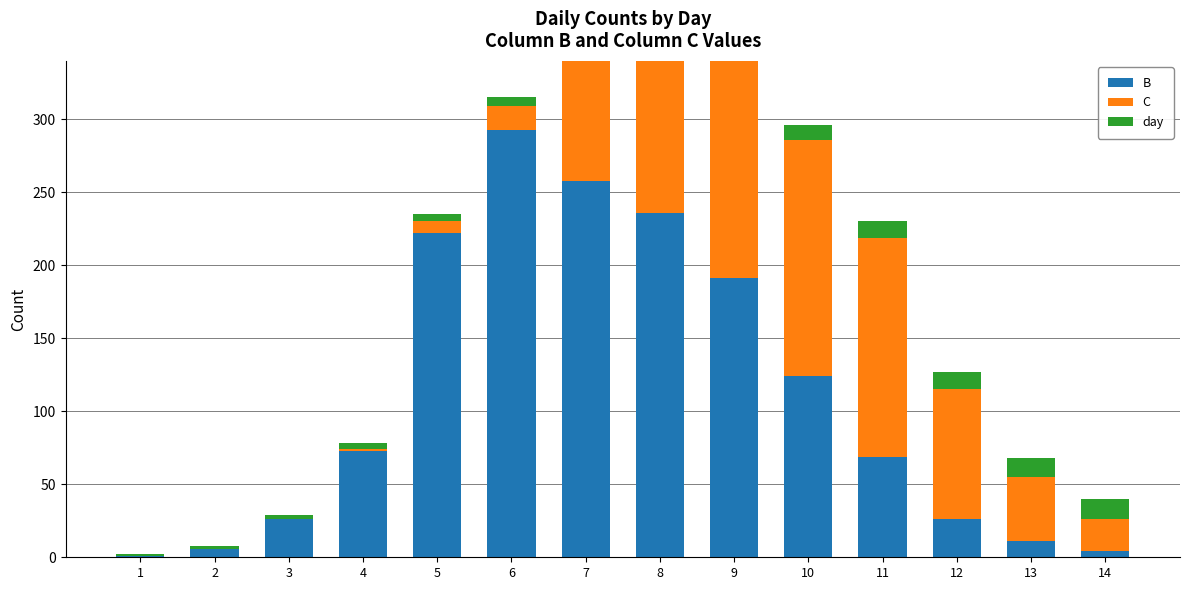

What is the difference between the highest and lowest values at 11?

139